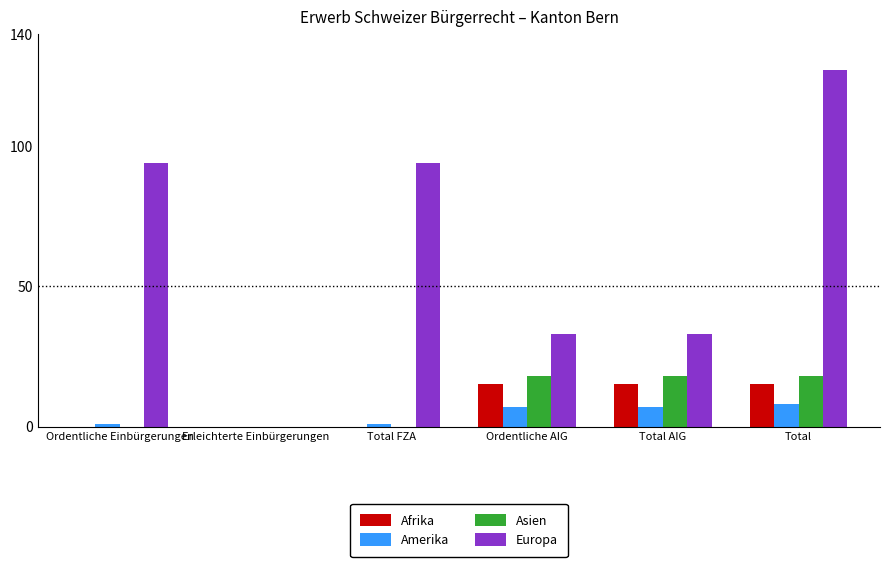

What is the sum of all Asien values?

54